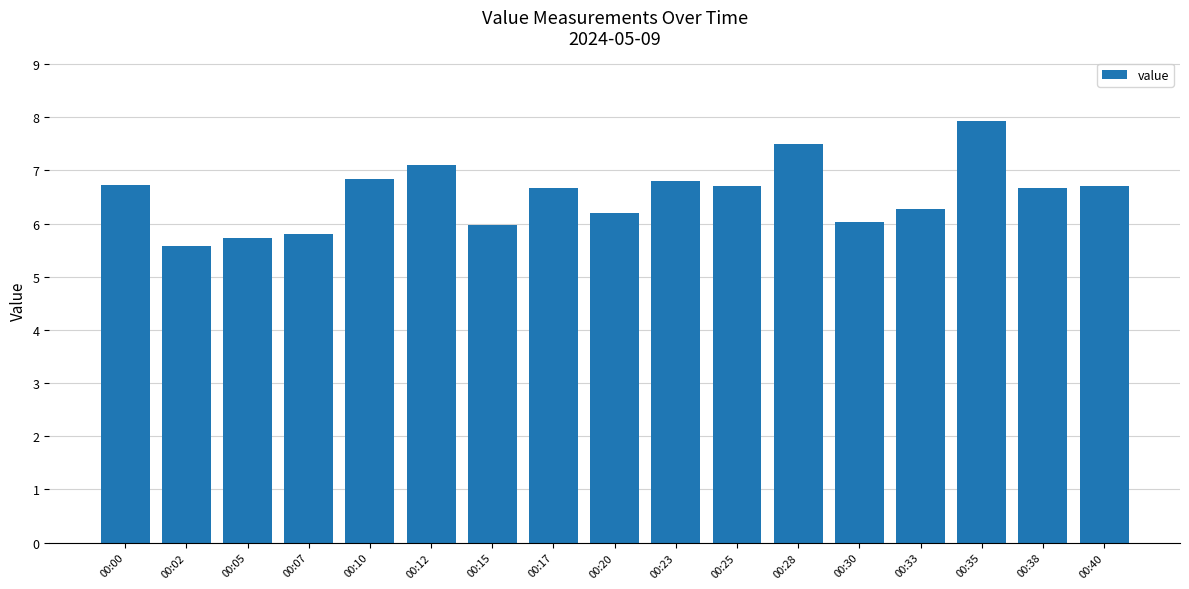

Read the value at 00:38.

6.7